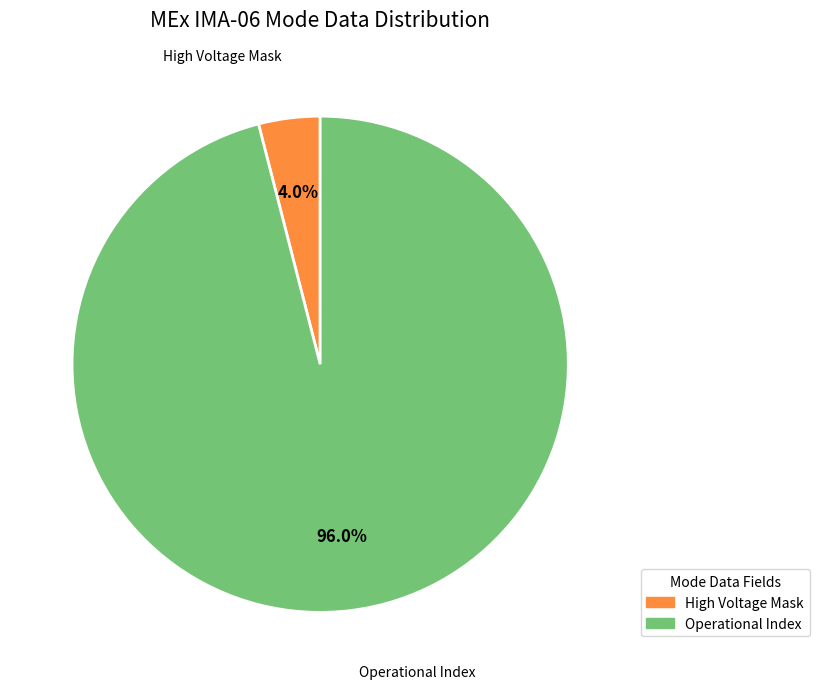

Is there a majority slice in this chart?

Yes